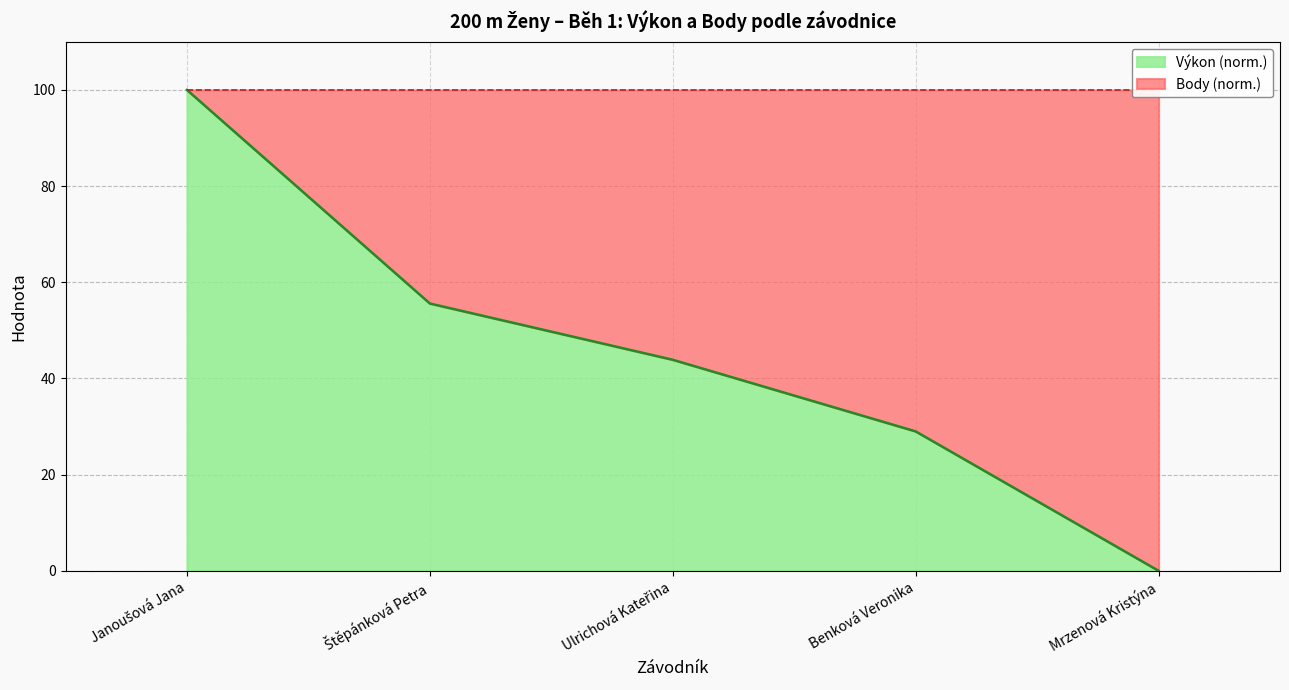

What is the average value?

45.7